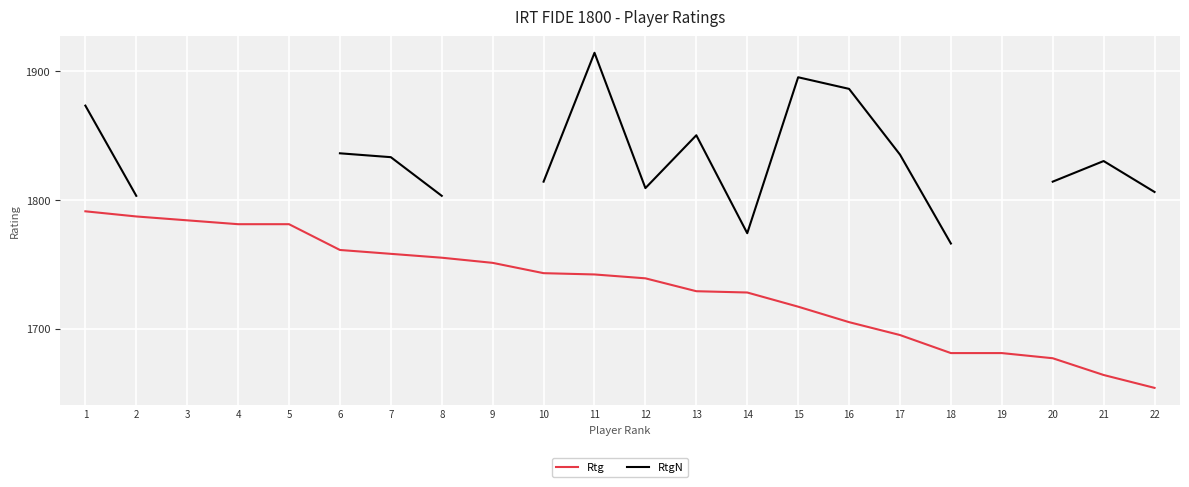

True or false: Rtg and RtgN intersect in this chart.

False